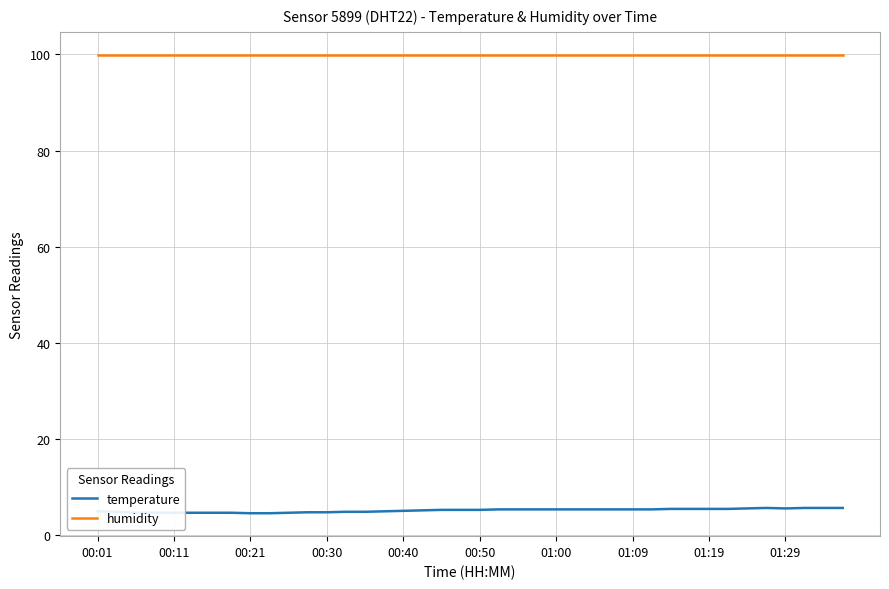

True or false: humidity and temperature intersect in this chart.

False